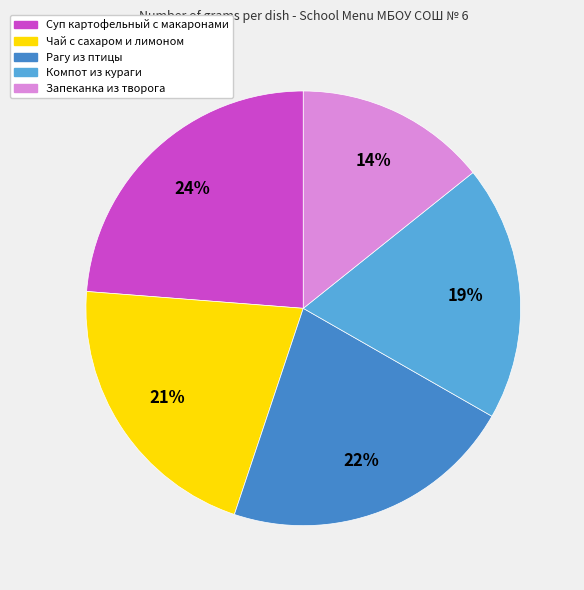

Is there any slice that represents more than half of the pie?

No